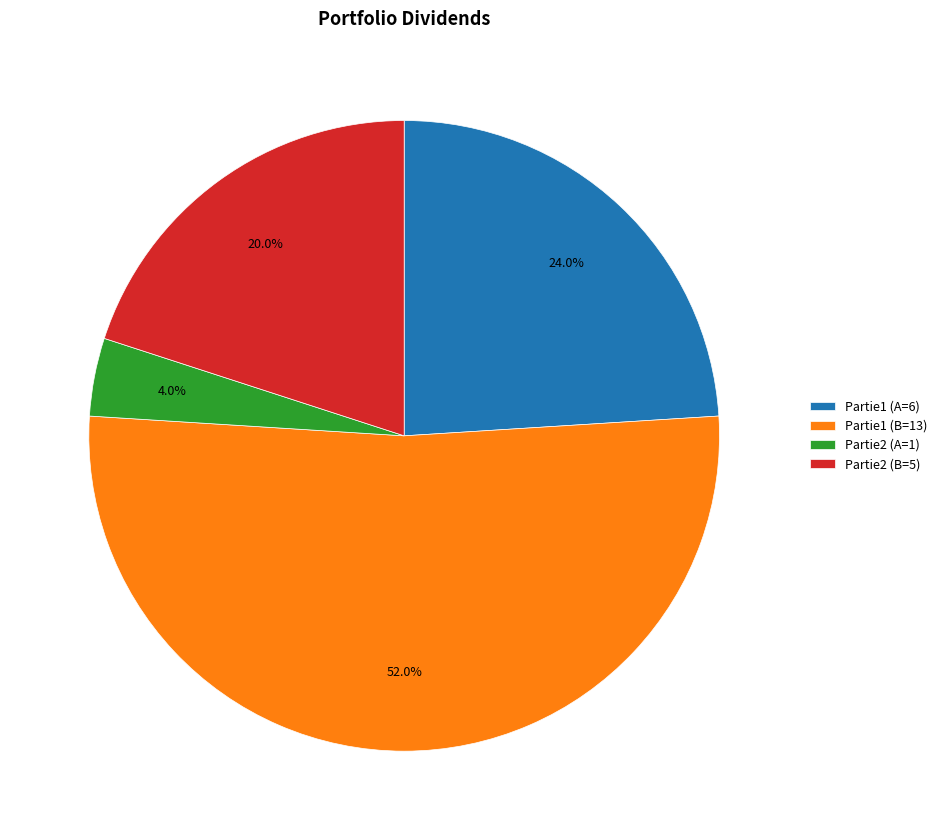

To the nearest percent, what is the combined percentage of Partie2 (B=5) and Partie1 (B=13)?

72%